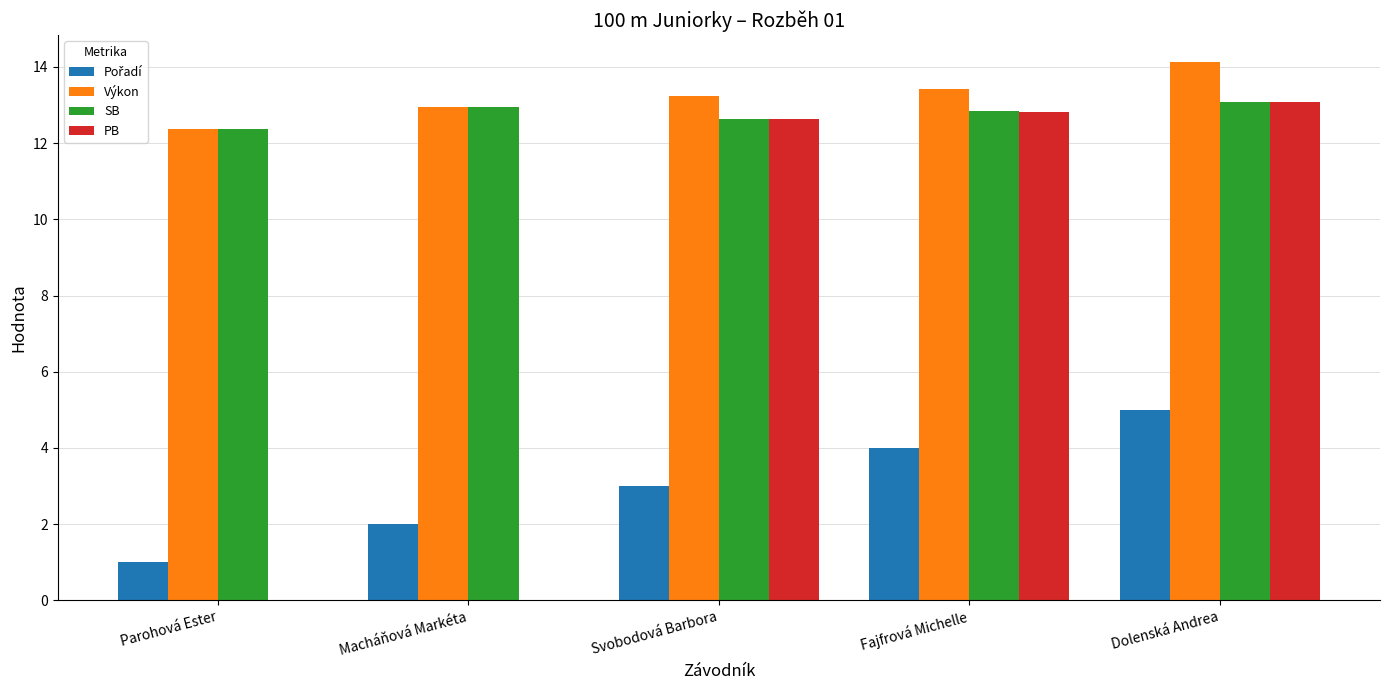

Does the chart contain stacked bars?

No